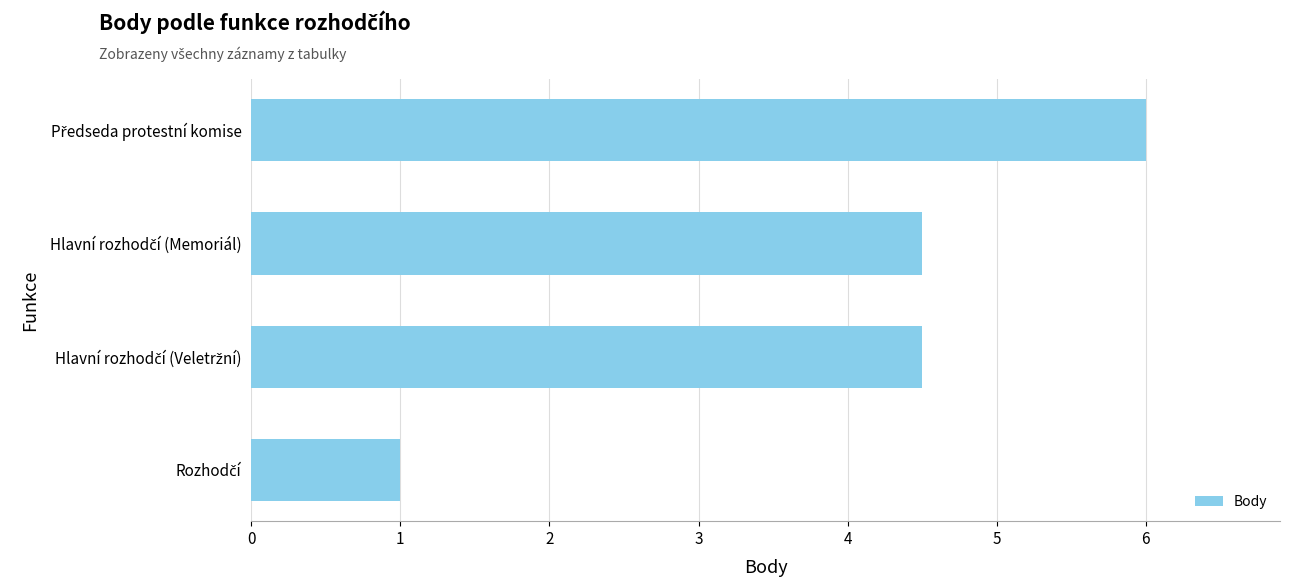

What is the difference between the maximum and minimum values?

5.0